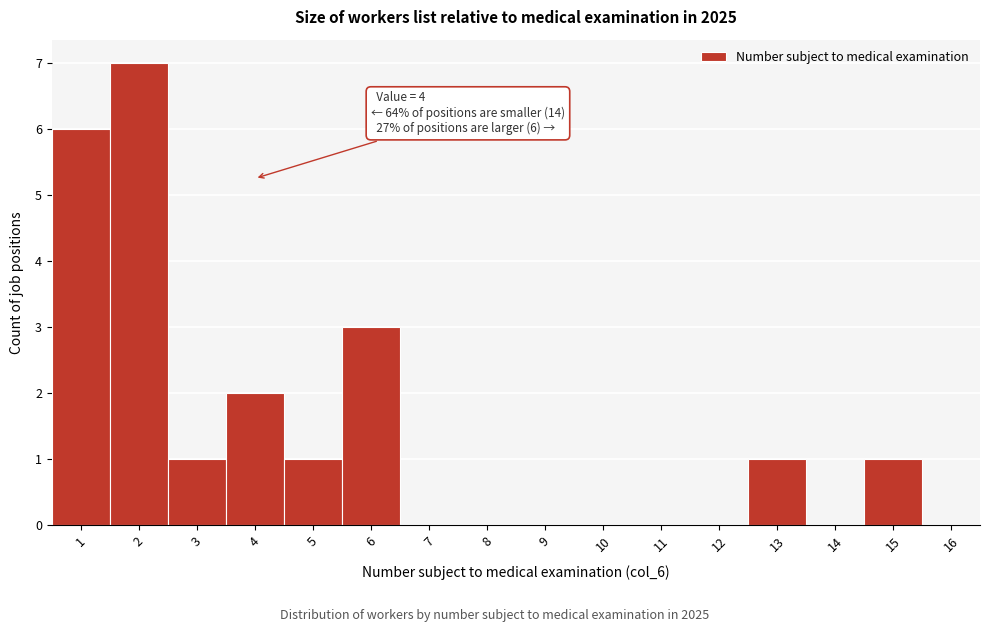

Over which range of the x-axis is the bar tallest?

1.5 to 2.5